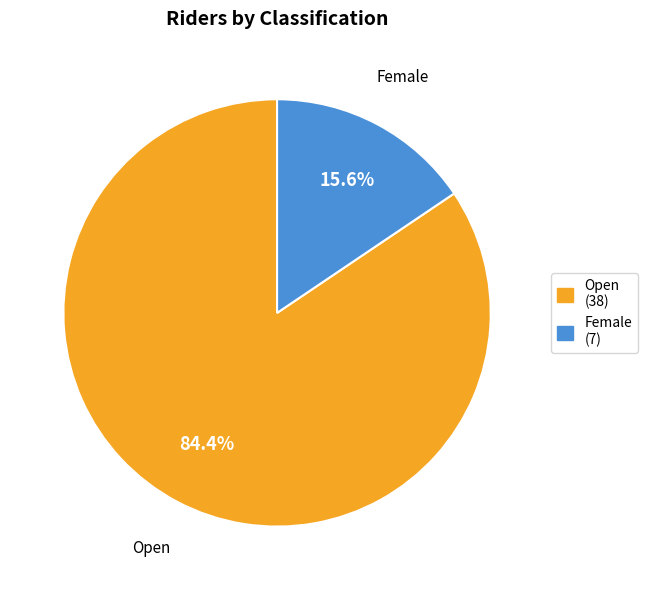

Does any single category account for the majority?

Yes